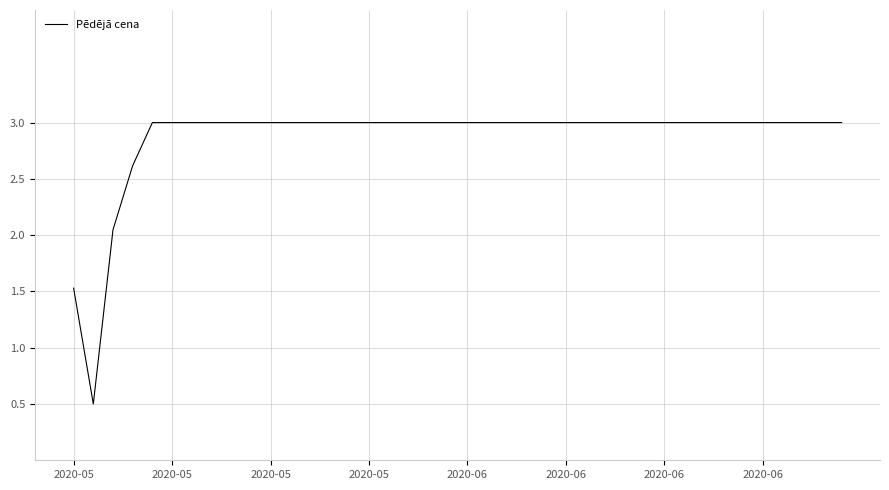

What is the difference between the maximum and second lowest values?

1.5